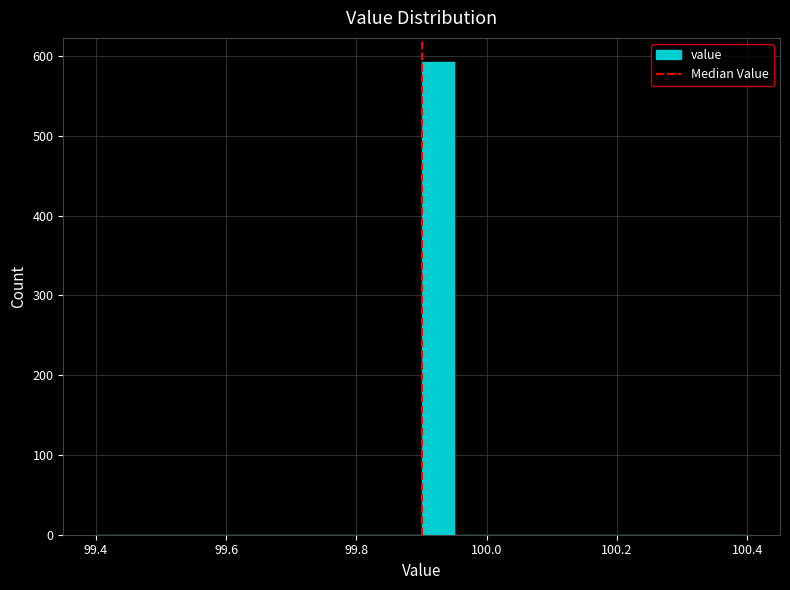

Read against the x-axis, roughly where is the centre of the tallest bar?

99.92